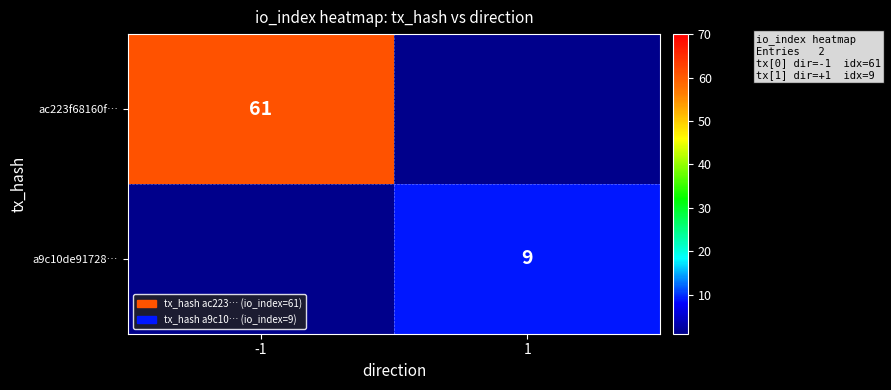

What is the total value across all series at -1?

61